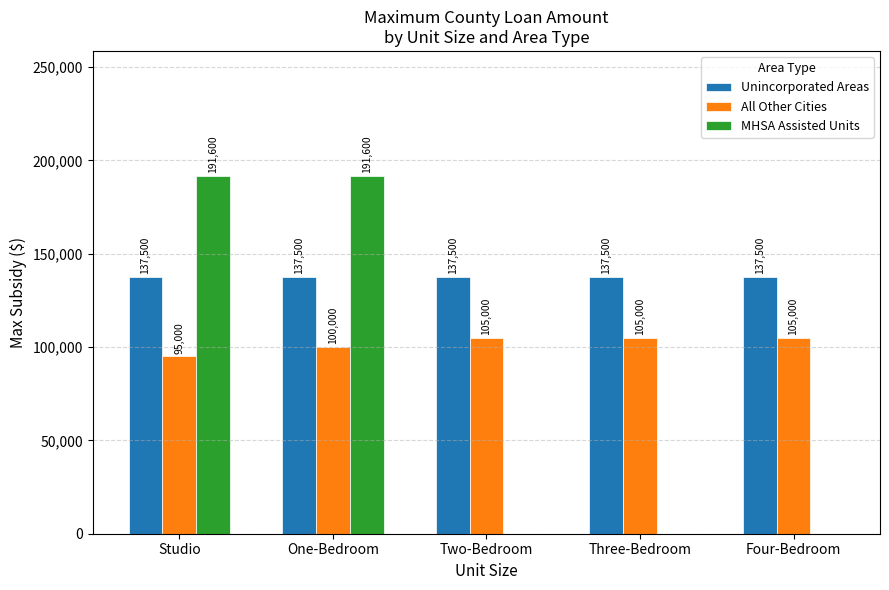

What are all the series names shown in the legend?

Unincorporated Areas, All Other Cities, MHSA Assisted Units